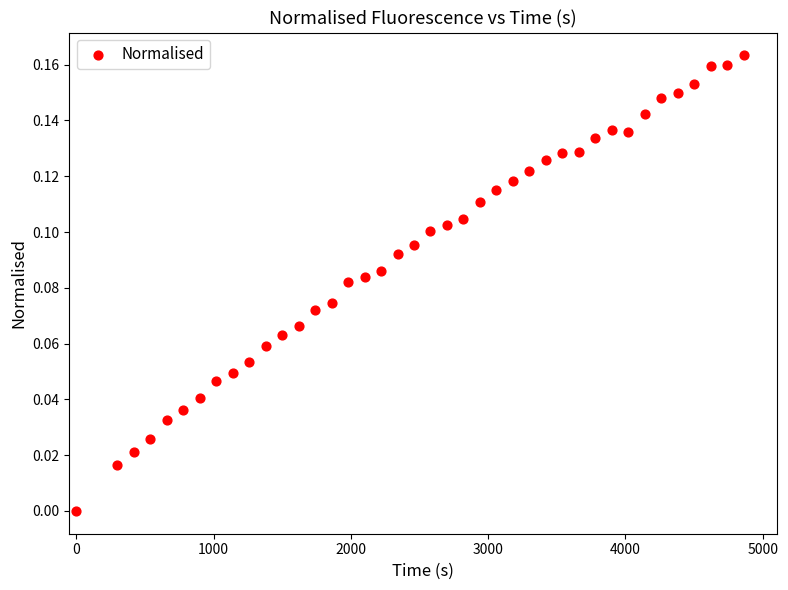

What is the range of X values (max minus min)?

4860.0